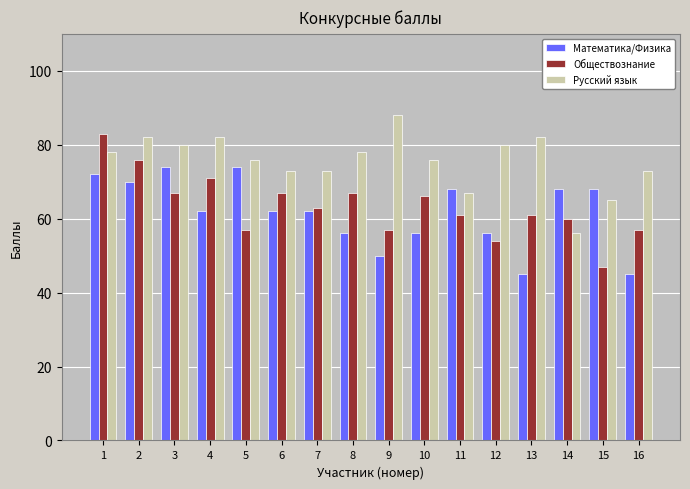

Where does the Математика/Физика series first go above 62?

1